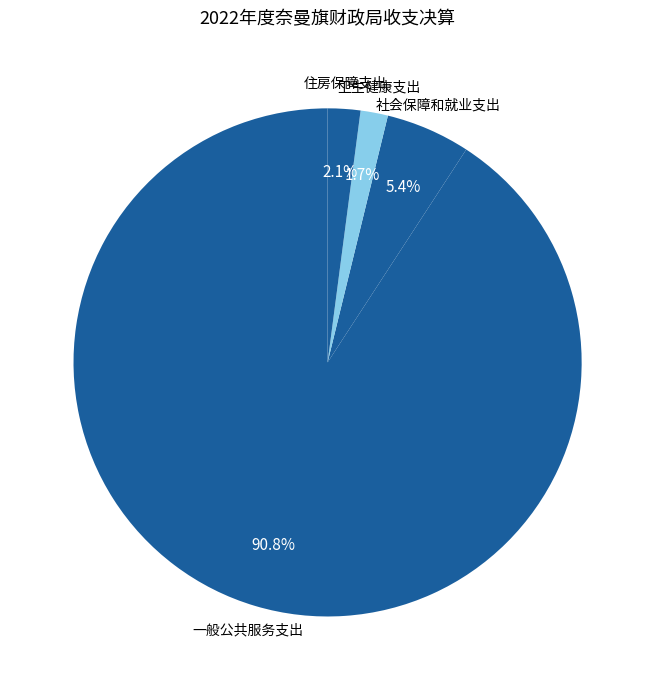

How many slices are in this pie chart?

4